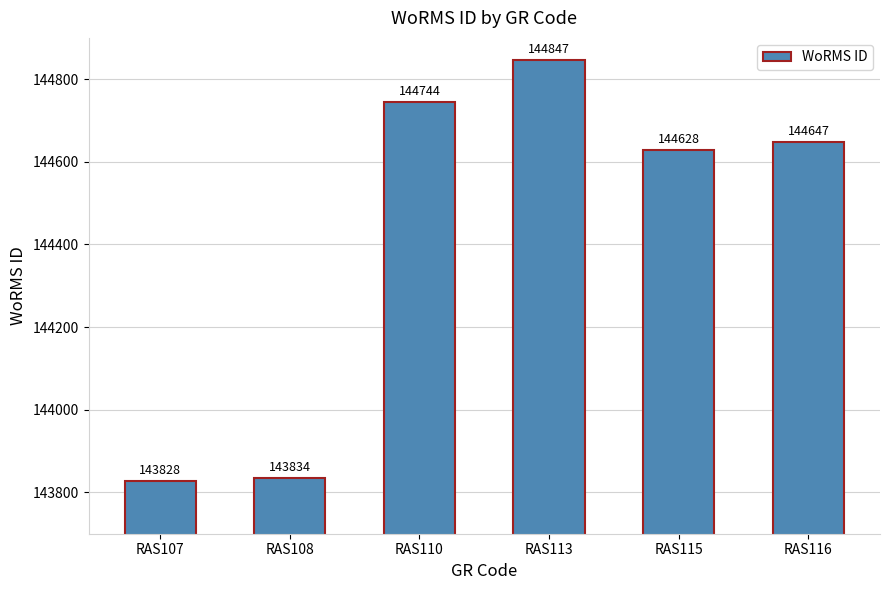

Which has a higher value, RAS110 or RAS116?

RAS110